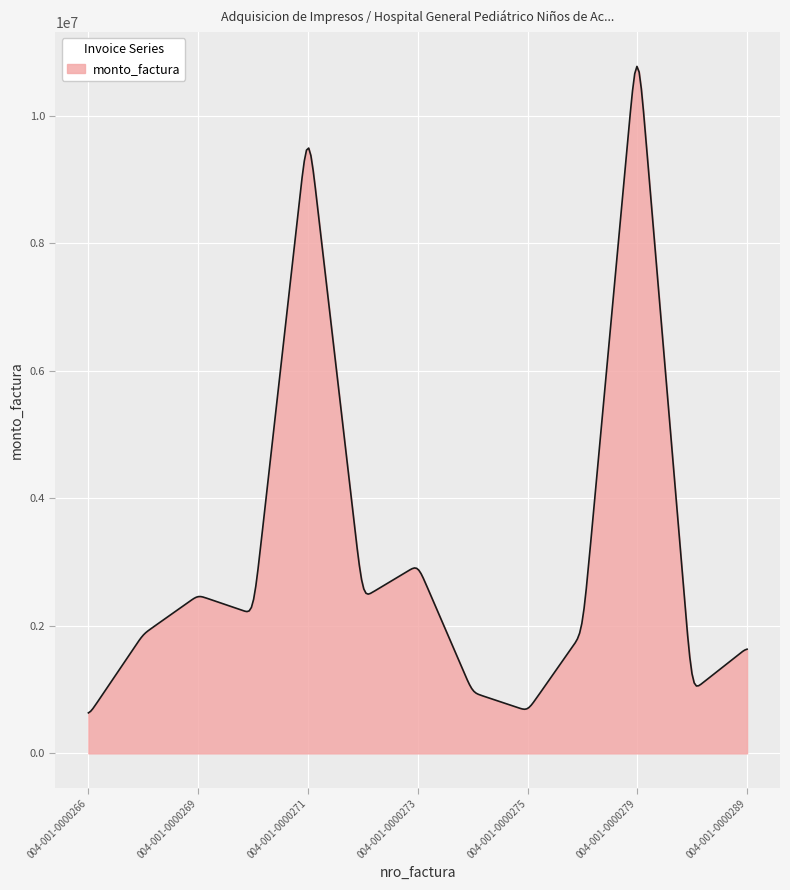

What is the smallest value displayed?

635168.6